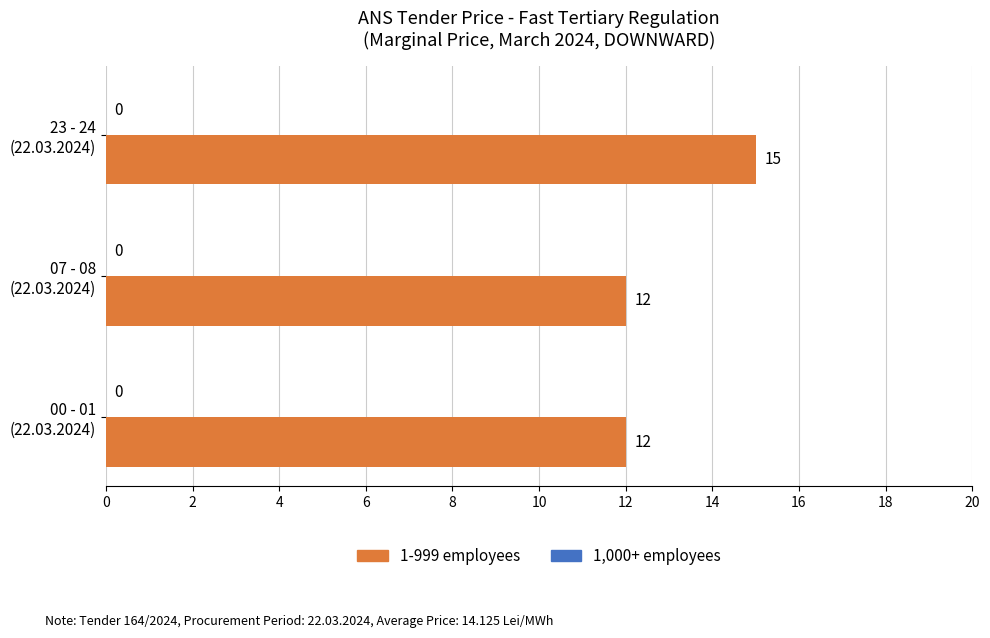

Reading bottom to top, what are all the values shown in this chart?

12	12	15